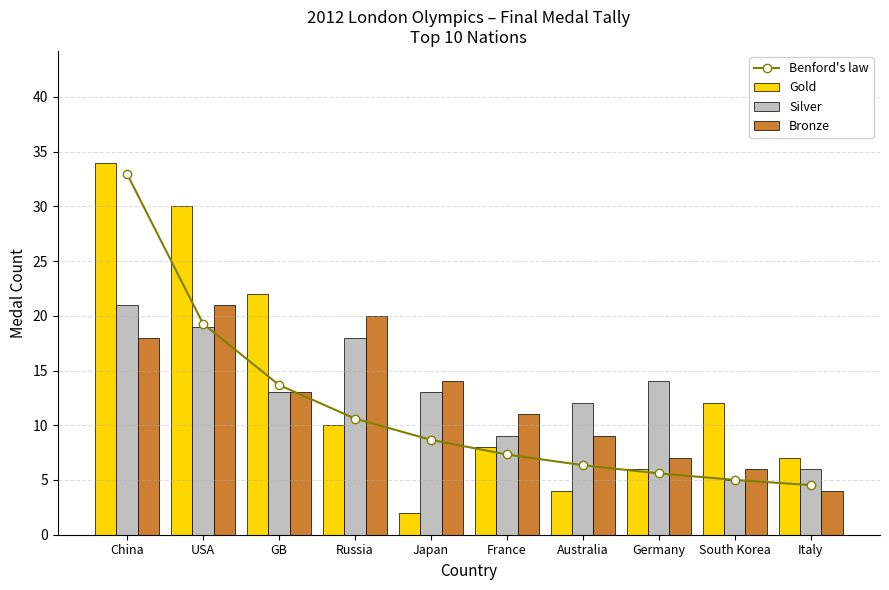

At which category is the sum across all series the highest?

China